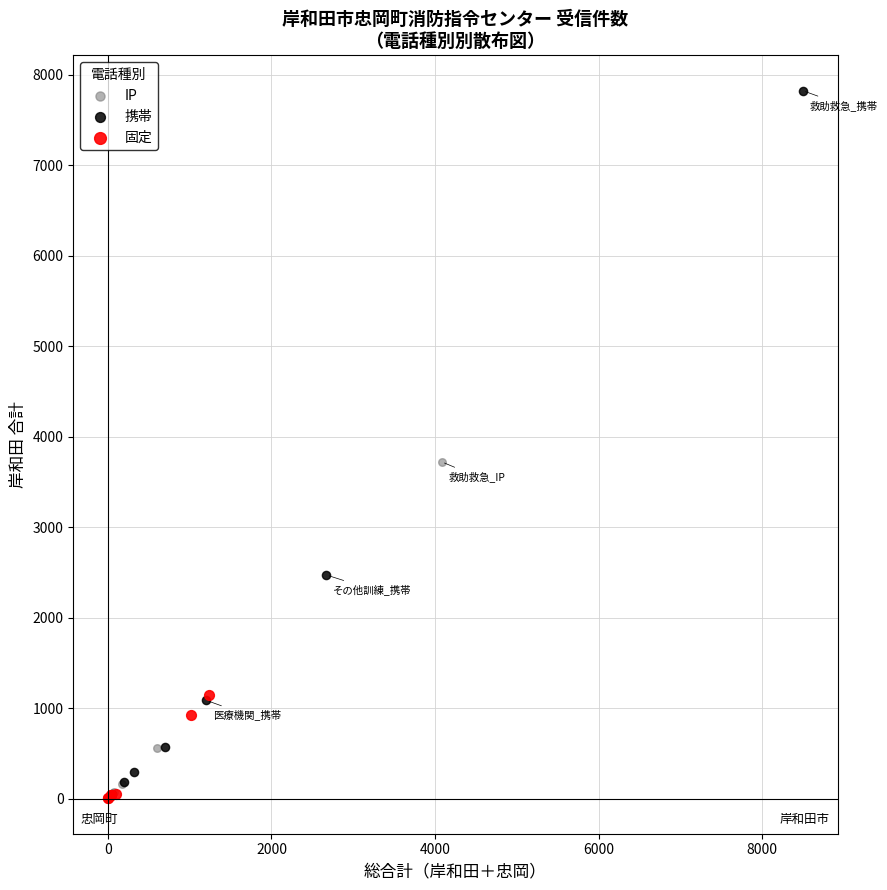

Which series reaches the maximum Y coordinate?

携帯